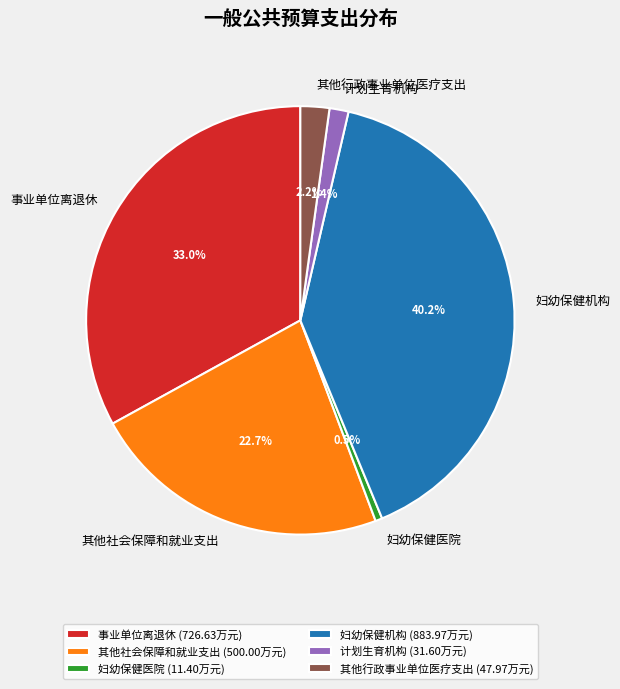

What percentage do 妇幼保健医院 and 其他社会保障和就业支出 together represent?

23.2%